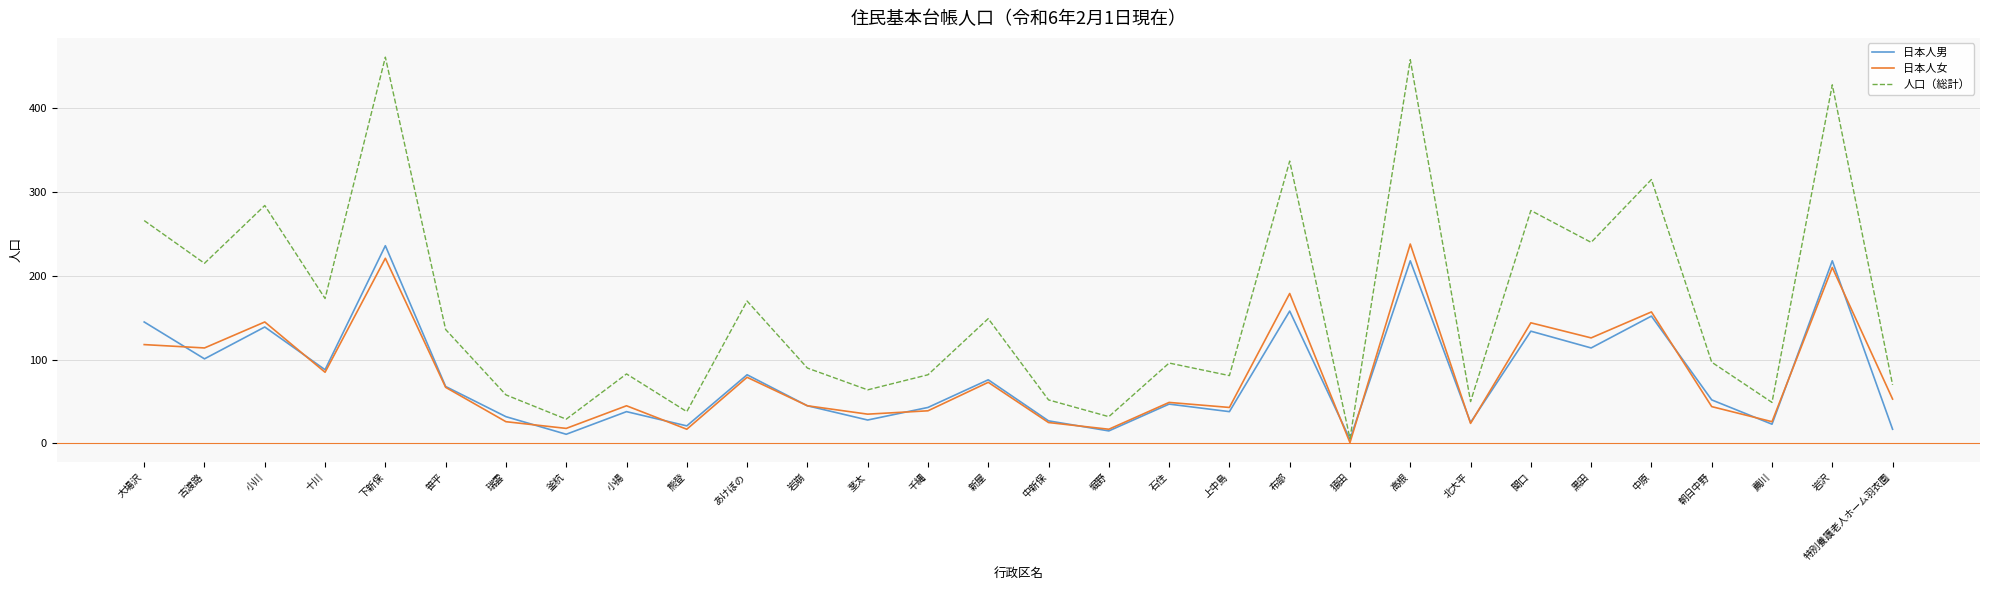

The value of 日本人女 at 古渡路 is 76. True or false?

False